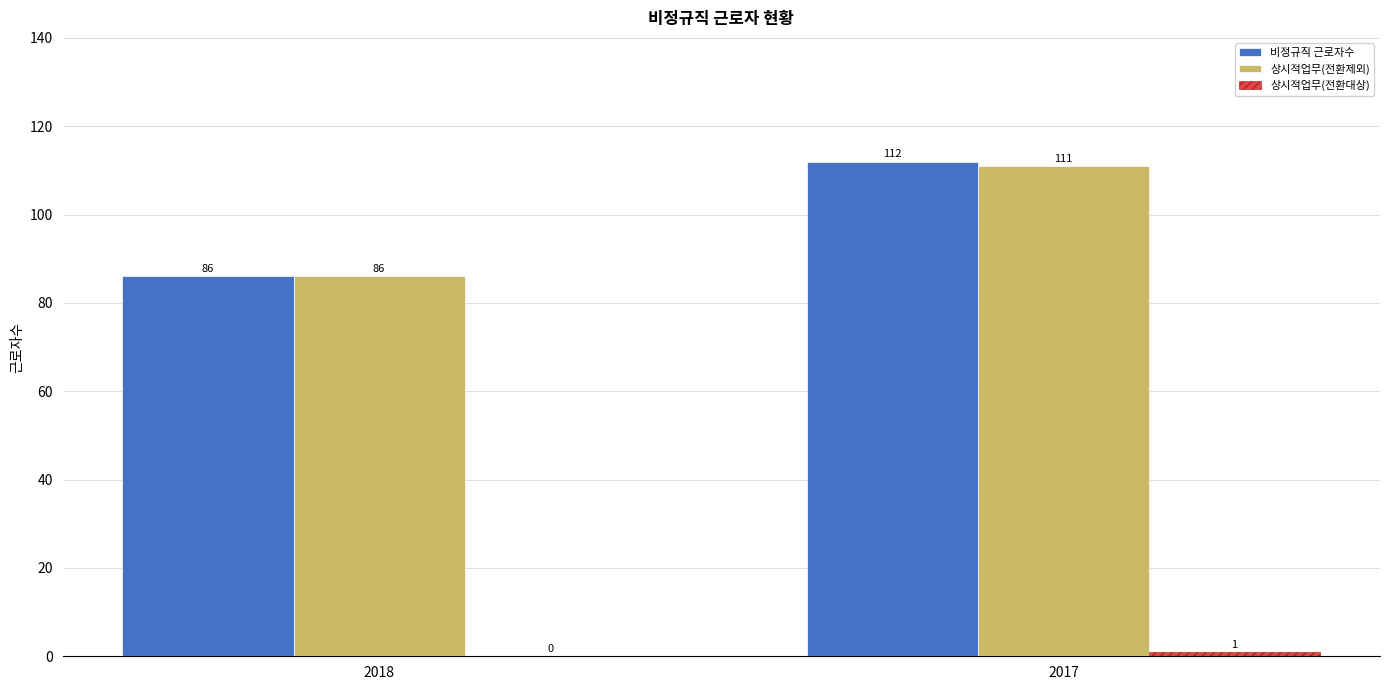

At which category is the sum across all series the highest?

2017